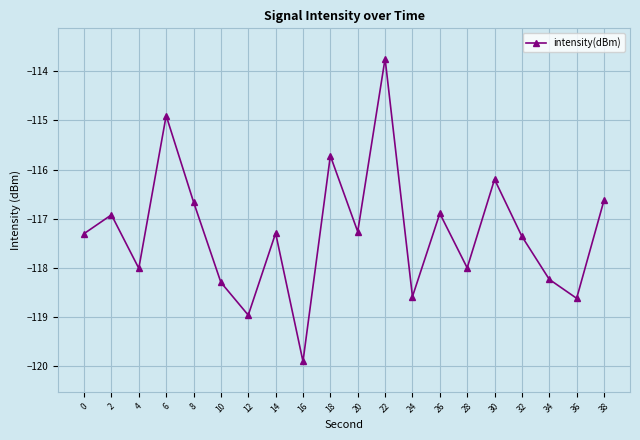

Is it true that the value at 6 is -114.9?

True